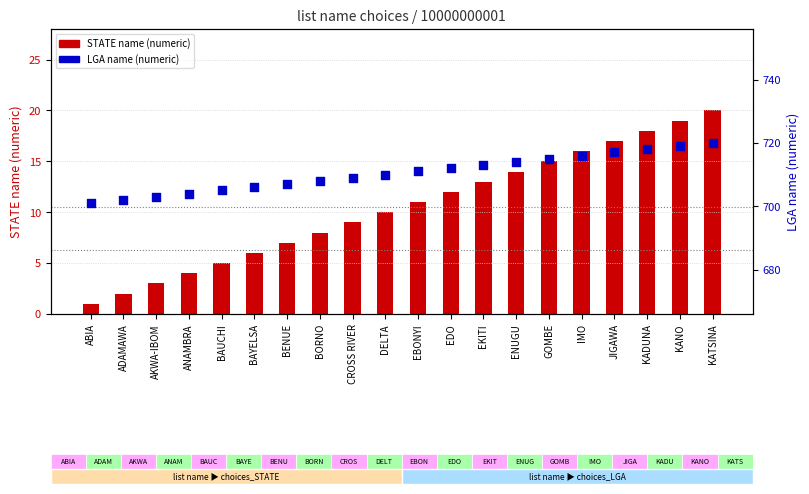

Which series has the largest Y range (max minus min)?

choices_STATE name